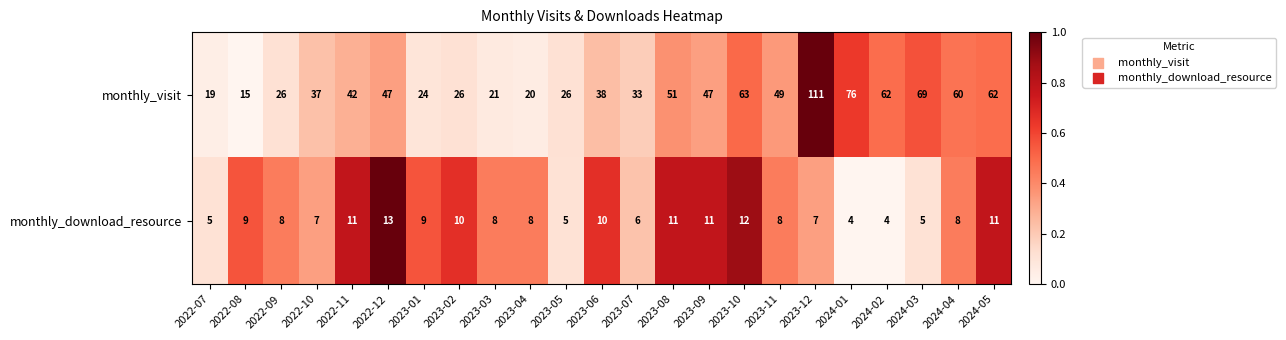

How many data points does each series have?

23